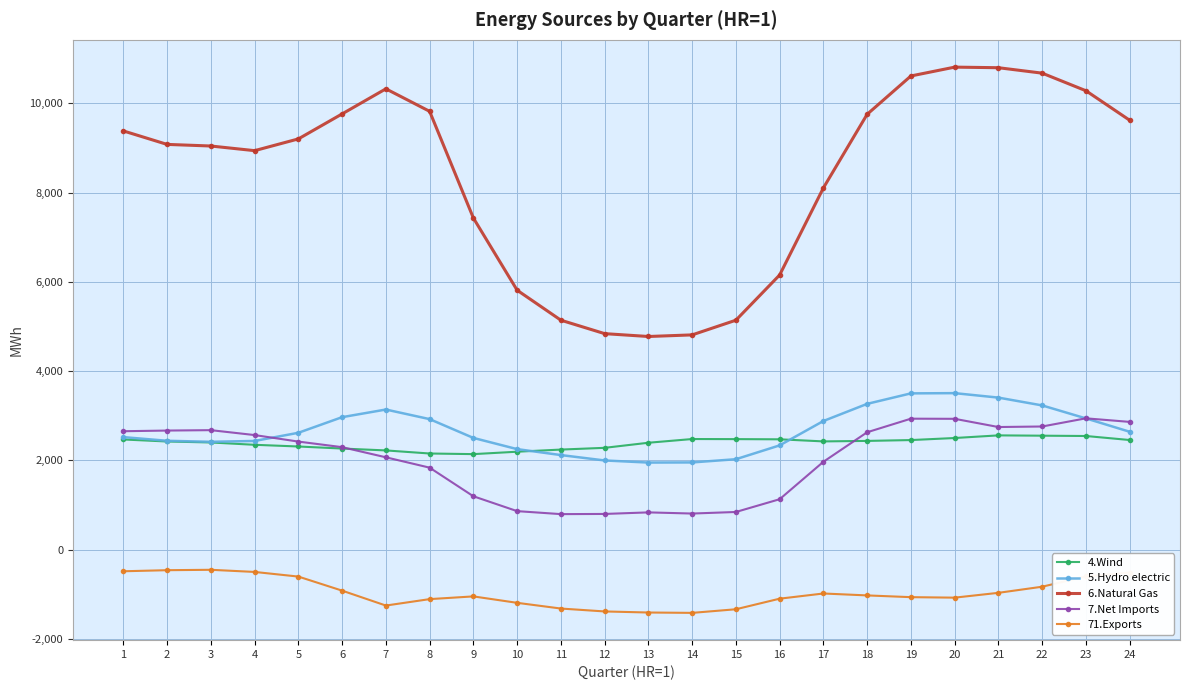

True or false: 6.Natural Gas has more than 0 points higher than both neighbors.

True